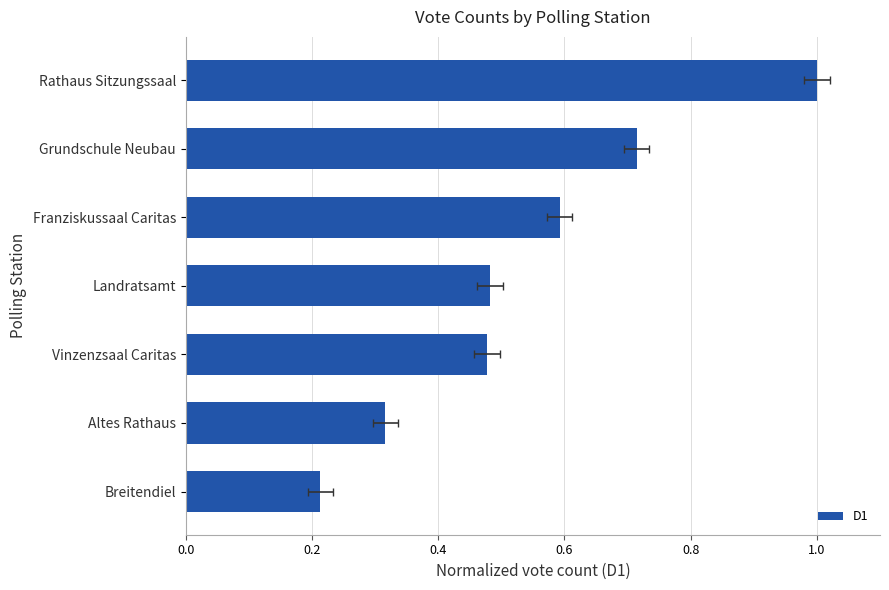

Are the bars horizontal?

Yes